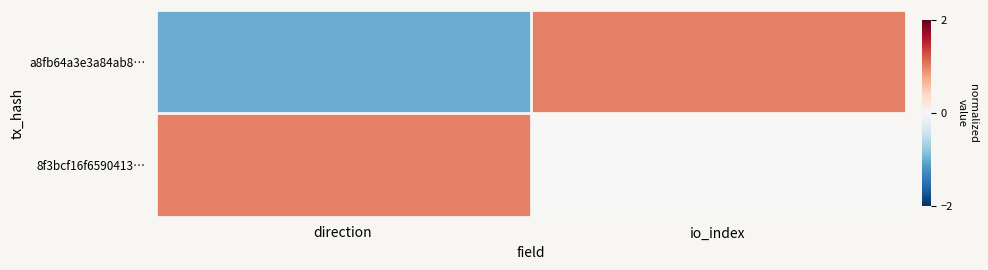

At how many categories does at least one series exceed 0?

2